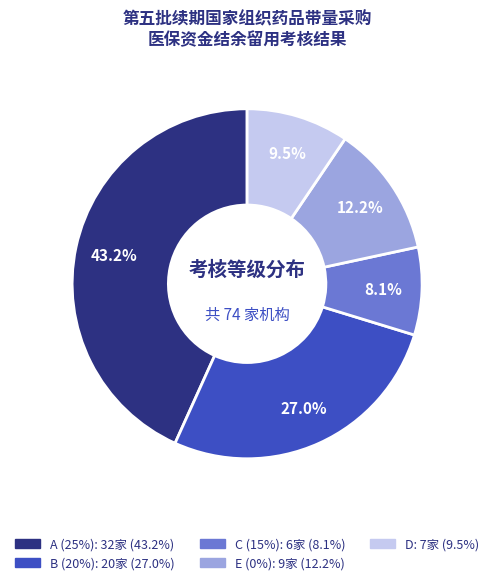

Combined, what portion of the pie is D and A (25%)?

52.7%